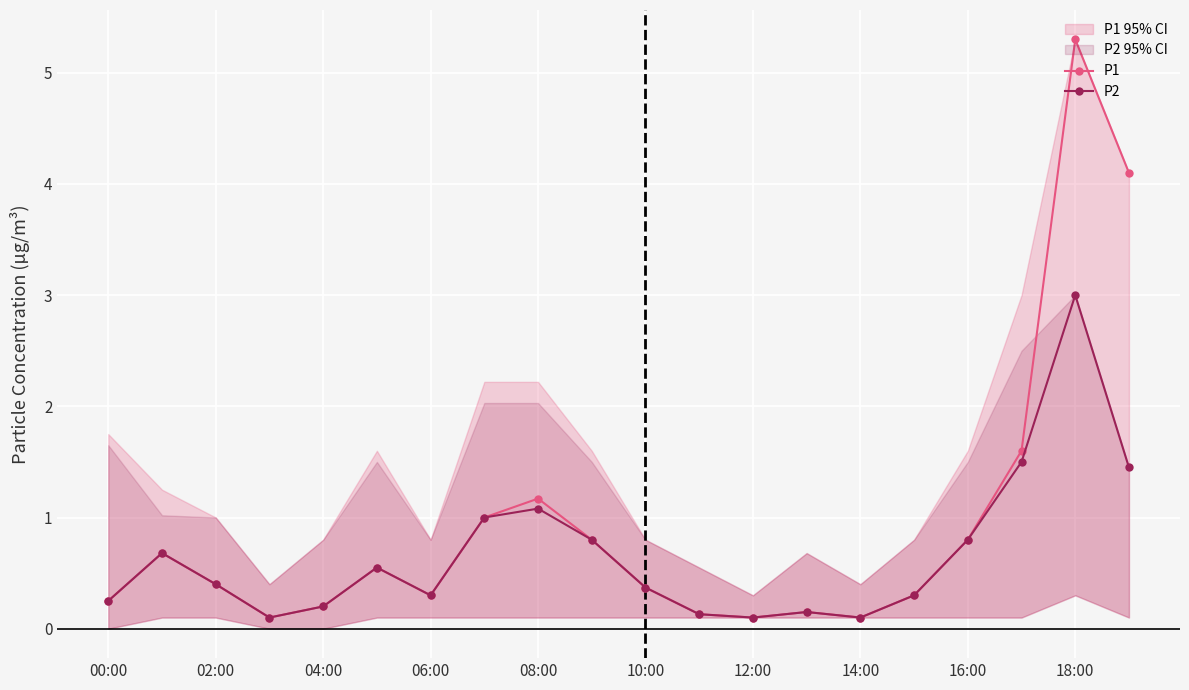

True or false: P2 has more than 2 points higher than both neighbors.

True